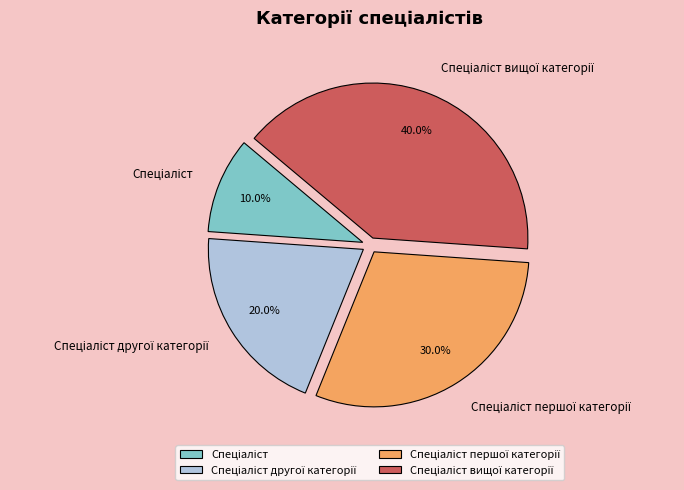

Is there any slice that represents more than half of the pie?

No